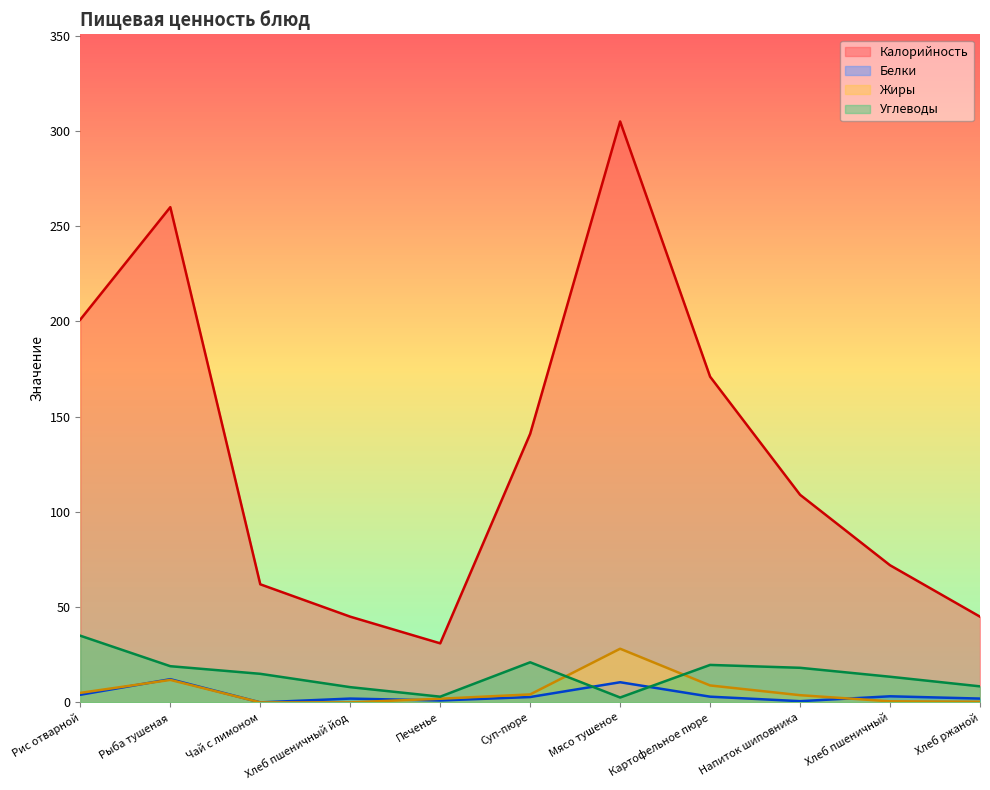

How many lines are shown in the chart?

4